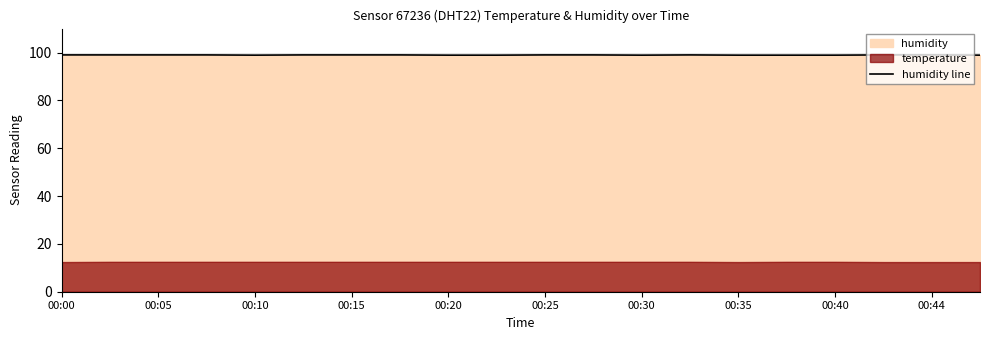

The value at 00:10 is 63.8. True or false?

False